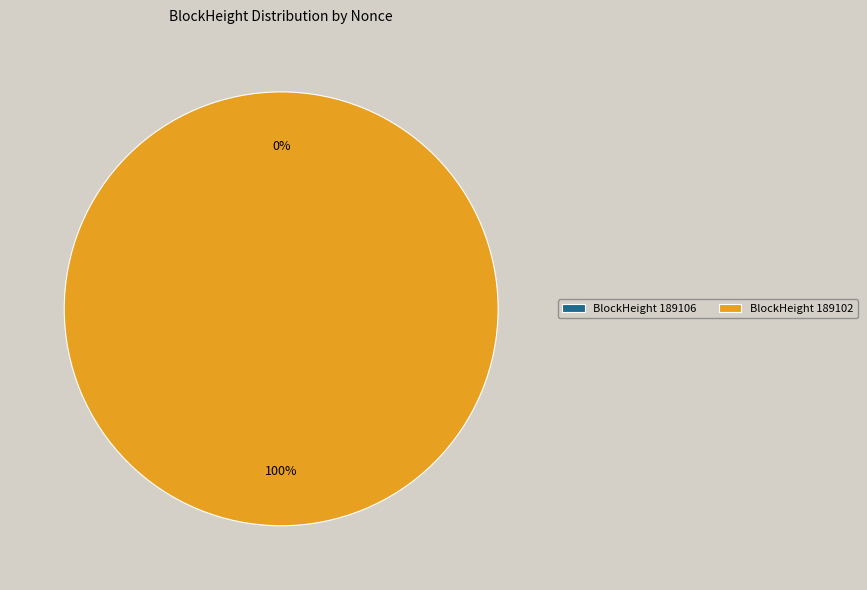

Does any single category account for the majority?

Yes